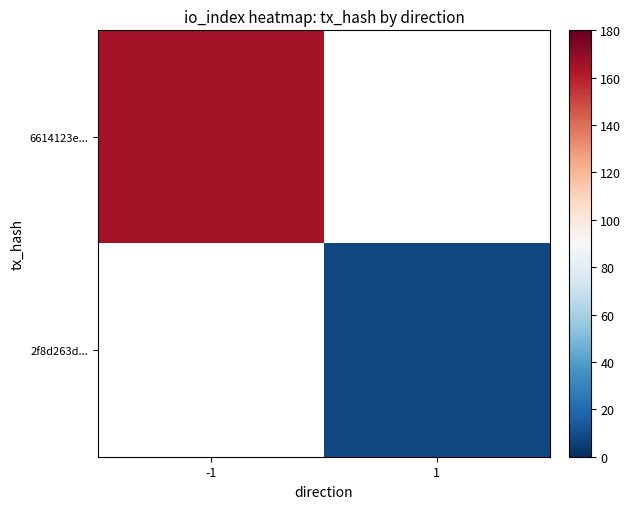

Rank the series by their maximum value, from highest to lowest.

6614123e..., 2f8d263d...